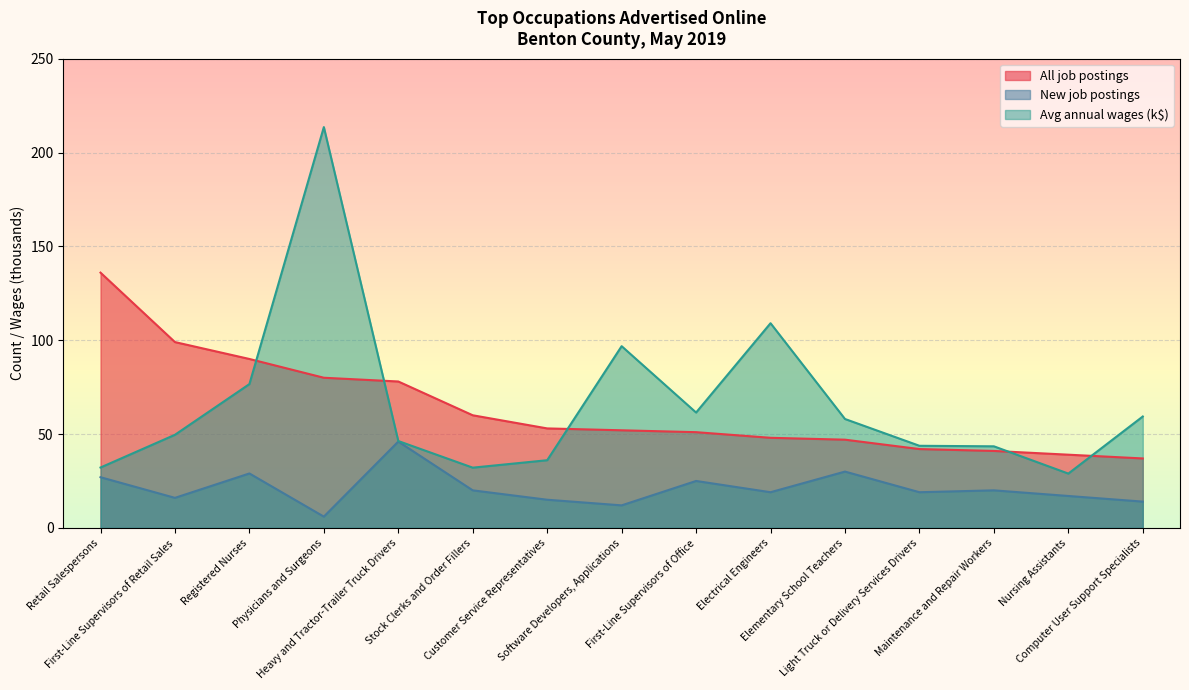

What is the label of the 10th point from the left?

Electrical Engineers